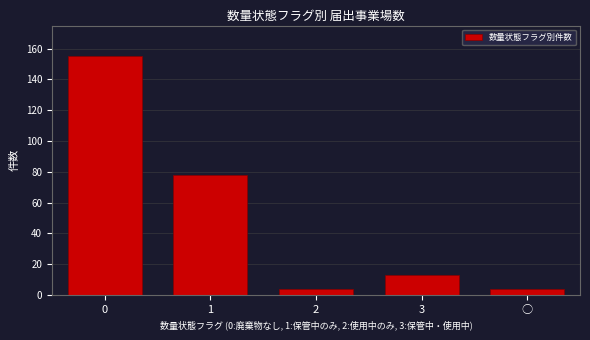

Reading right to left, list all the values displayed in this chart.

○=4	3=13	2=4	1=78	0=155